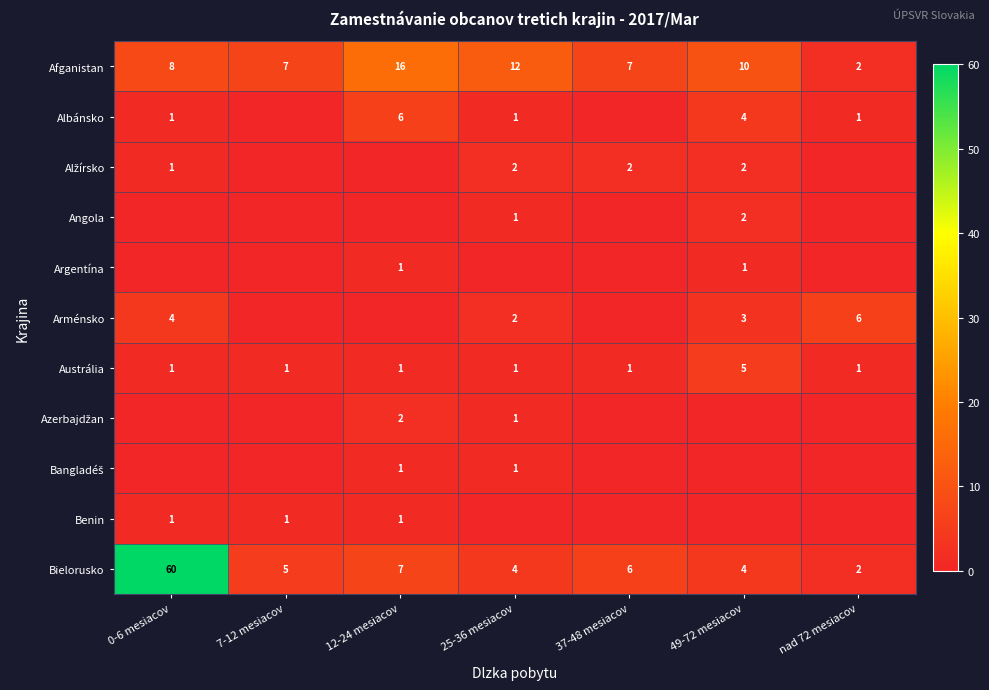

Is it true that Angola equals 1 at 25-36 mesiacov?

True